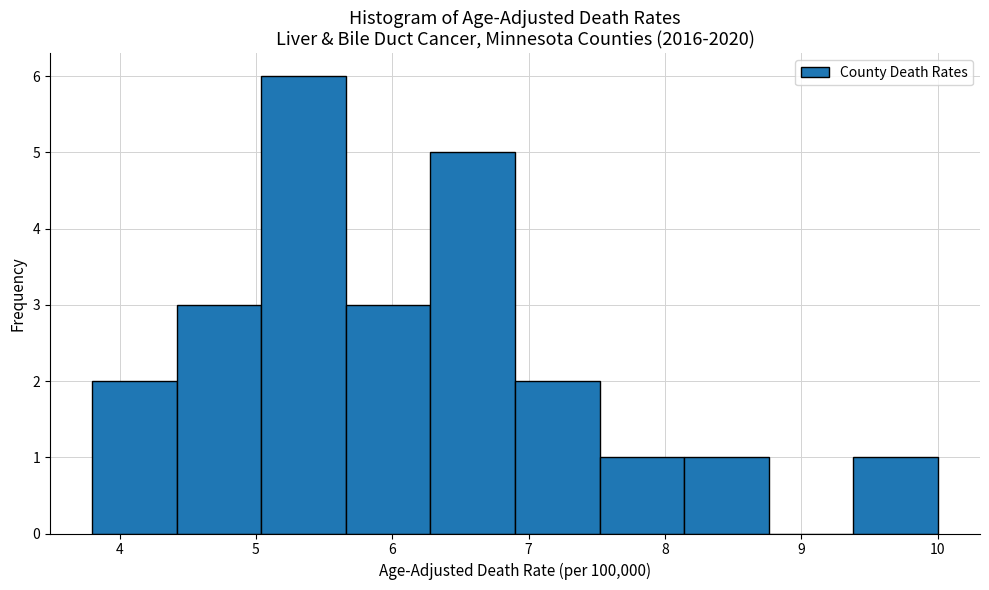

Over which range of the x-axis is the bar tallest?

5.04 to 5.66